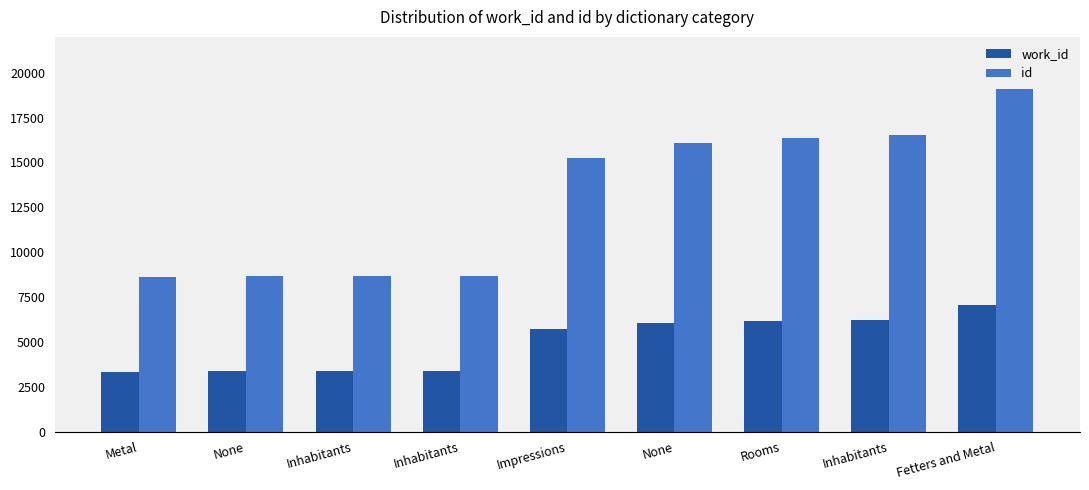

The value of work_id at Fetters and Metal is 11499. True or false?

False